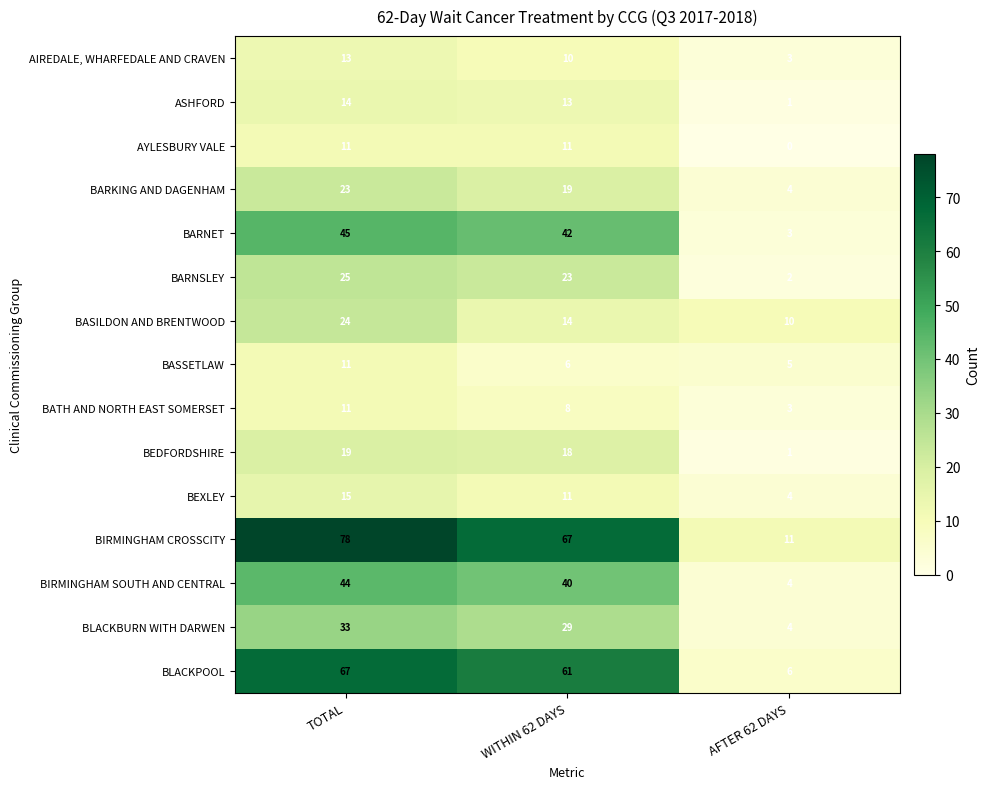

Where does the BASSETLAW series first go above 6?

TOTAL